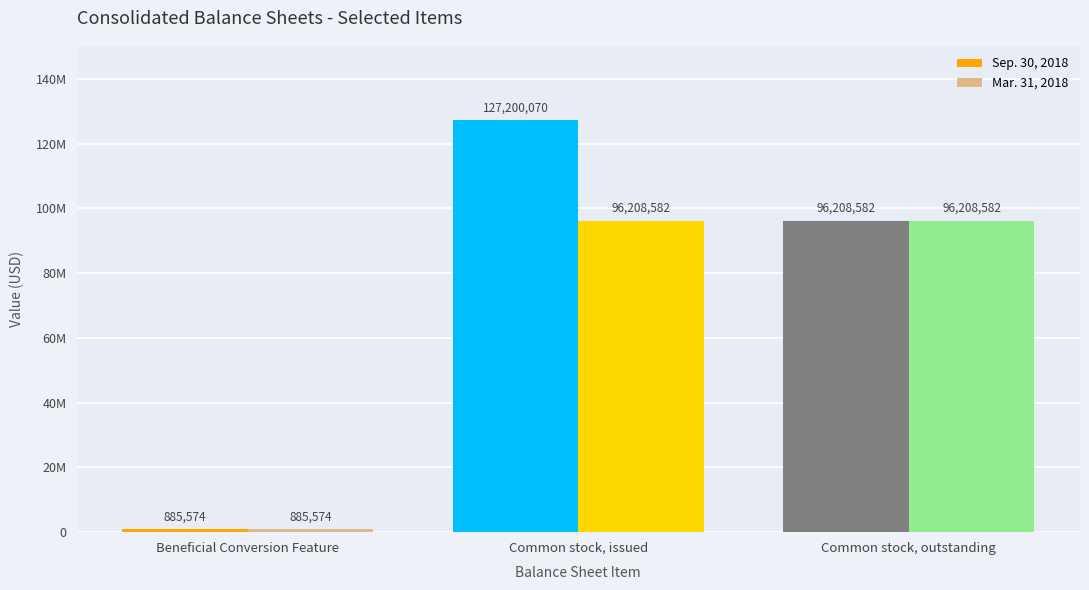

At which label does Sep. 30, 2018 first exceed 96208582?

Common stock, issued